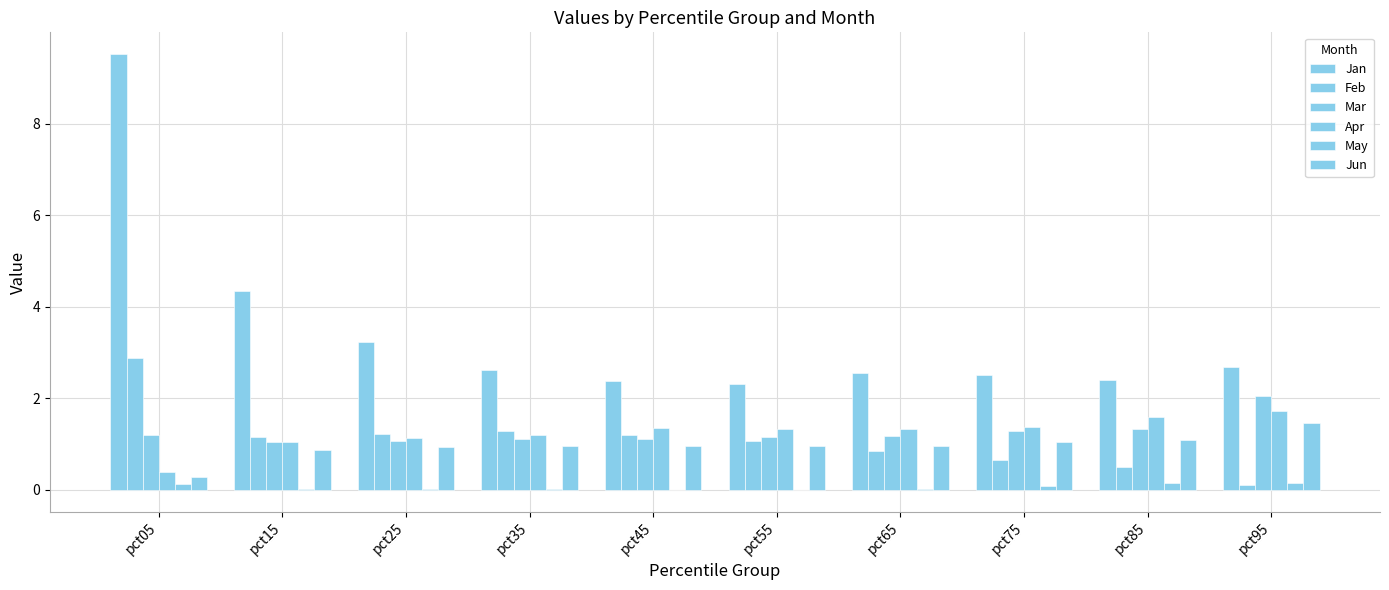

How many distinct data groups are displayed?

6